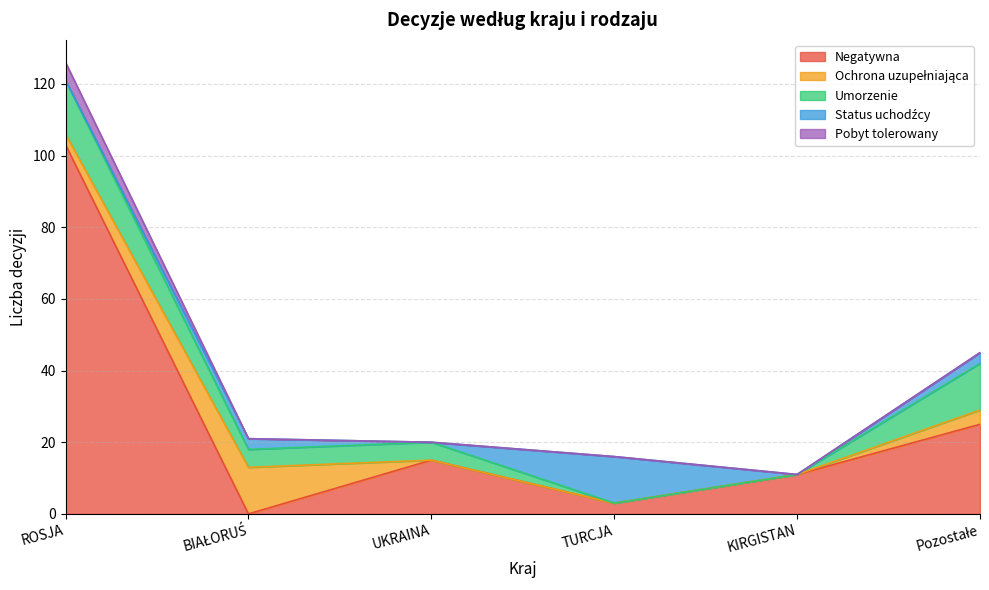

Does the chart display data point markers on the line(s)?

No